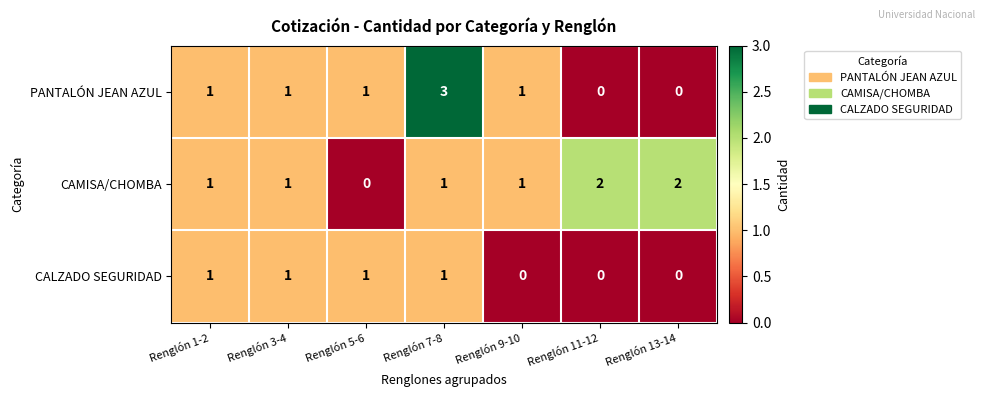

Reading right to left, what are all the values shown in this chart?

PANTALÓN JEAN AZUL: 0	0	1	3	1	1	1
CAMISA/CHOMBA: 2	2	1	1	0	1	1
CALZADO SEGURIDAD: 0	0	0	1	1	1	1